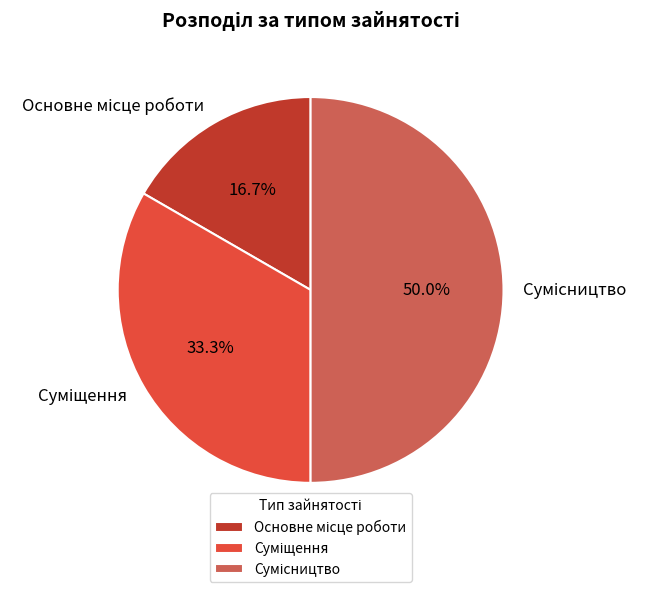

What is the smallest slice in the pie chart?

Основне місце роботи